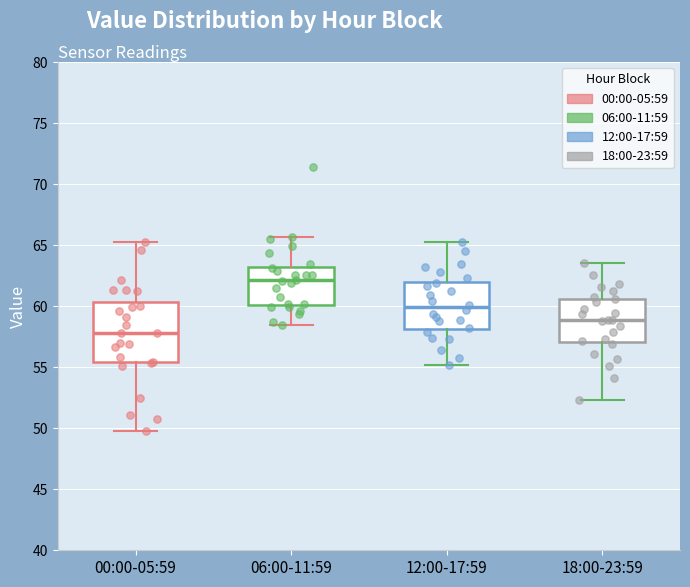

Which box is the tallest, from its lower edge to its upper edge?

00:00-05:59